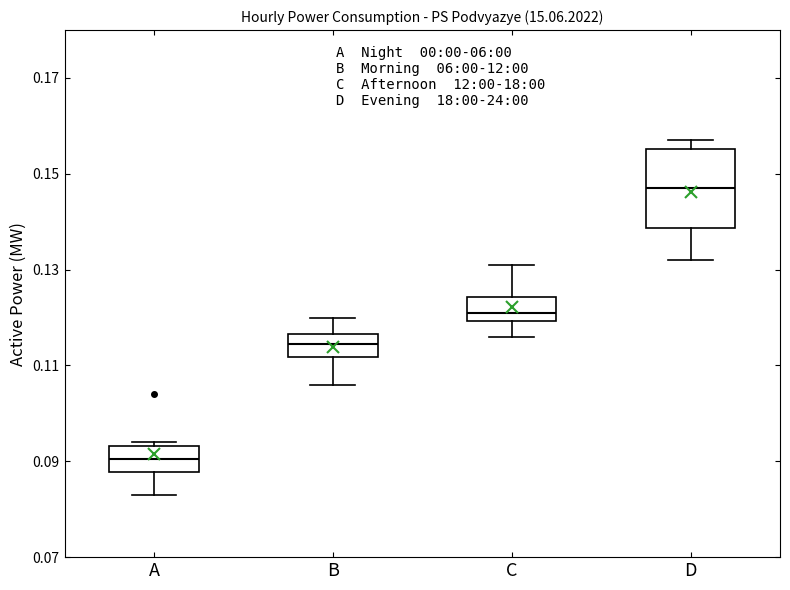

Reading left to right, read every box against the y-axis: the position of its median line, the range the box covers, and the ends of its whiskers. The values are not printed on the chart, so give them approximately, as read against the axis.

A: median 0.090, box 0.088 to 0.094, whiskers 0.084 to 0.094 (just above the box's upper edge)
B: median 0.114, box 0.112 to 0.116, whiskers 0.106 to 0.120
C: median 0.122, box 0.120 to 0.124, whiskers 0.116 to 0.132
D: median 0.148, box 0.138 to 0.156, whiskers 0.132 to 0.158